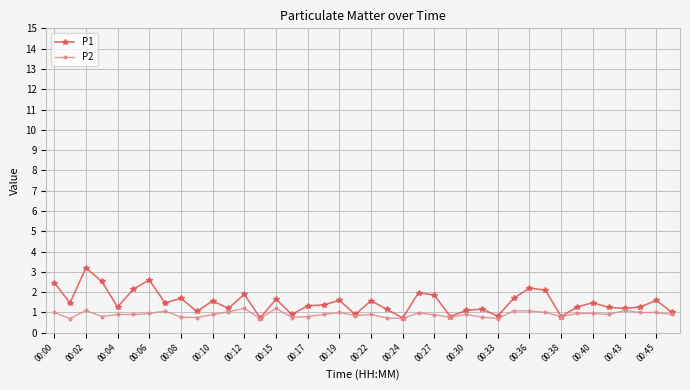

List the series in order of their peak value, lowest first.

P2, P1